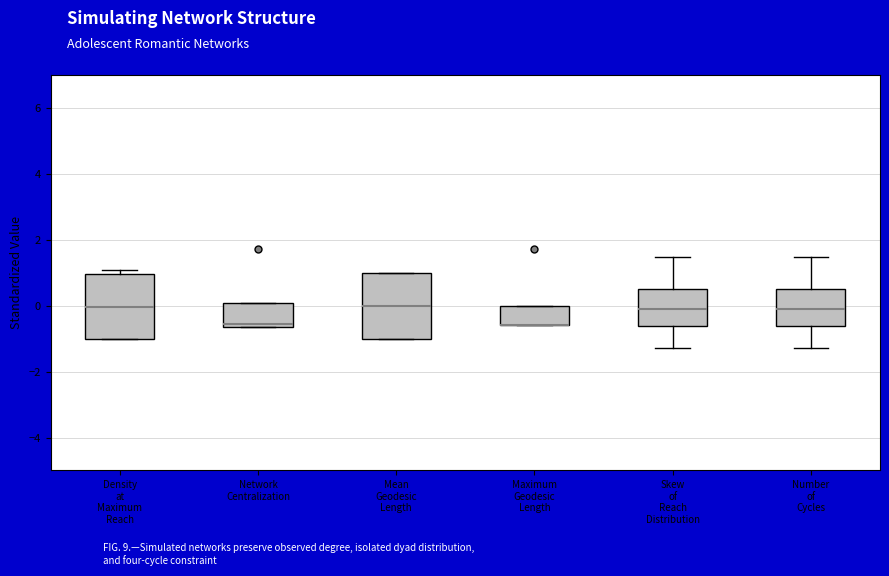

Reading left to right, read every box against the y-axis: the position of its median line, the range the box covers, and the ends of its whiskers. The values are not printed on the chart, so give them approximately, as read against the axis.

Density at Maximum Reach: median 0.0, box -1.0 to 1.0, whiskers -1.0 to 1.0 (just above the box's upper edge)
Network Centralization: median -0.6 (just above the box's lower edge), box -0.6 to 0.0, whiskers -0.6 to 0.0
Mean Geodesic Length: median 0.0, box -1.0 to 1.0, whiskers -1.0 to 1.0
Maximum Geodesic Length: median -0.6 (drawn on the box's lower edge), box -0.6 to 0.0, whiskers -0.6 to 0.0
Skew of Reach Distribution: median -0.2, box -0.6 to 0.6, whiskers -1.2 to 1.4
Number of Cycles: median -0.2, box -0.6 to 0.6, whiskers -1.2 to 1.4